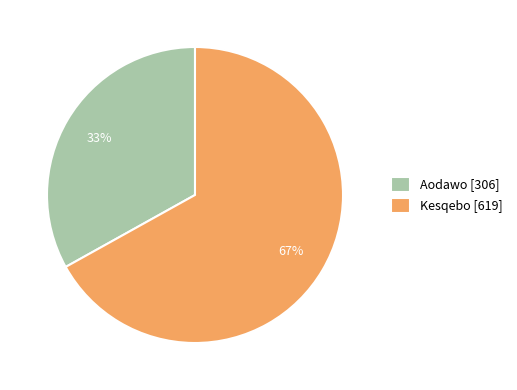

To the nearest percent, what is the difference between the largest and smallest slice percentages?

34%